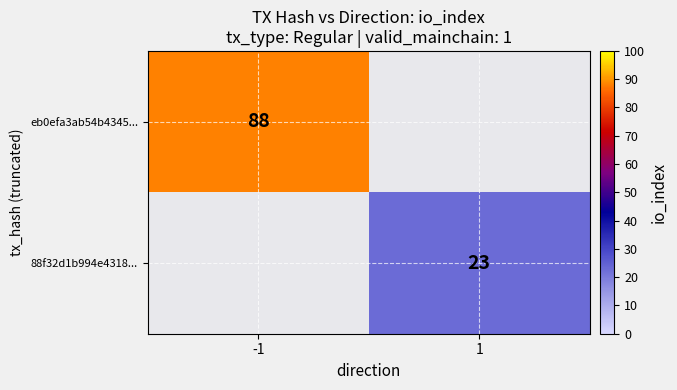

The value of 88f32d1b994e4318... at 1 is 8. True or false?

False